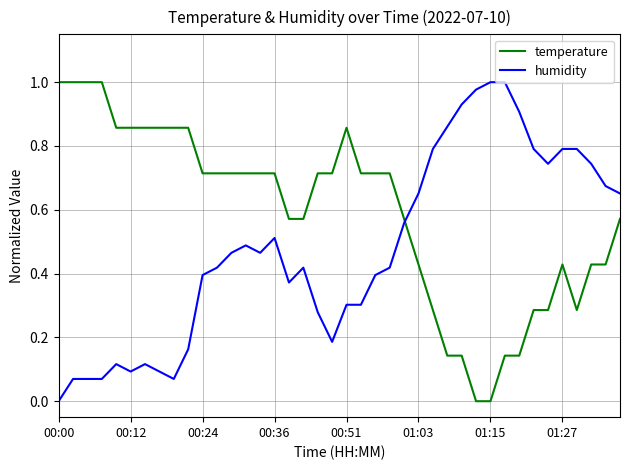

How many times do humidity and temperature cross each other?

1